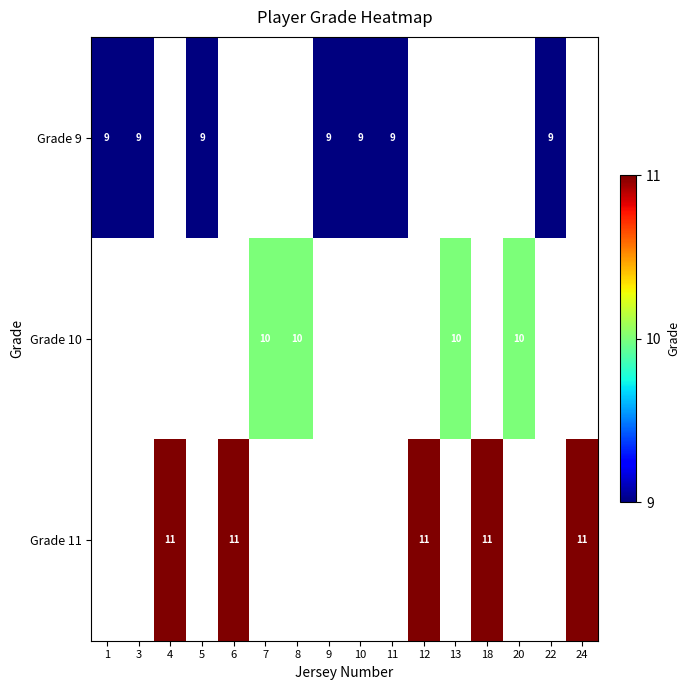

The value of Grade 9 at 3 is 9. True or false?

True